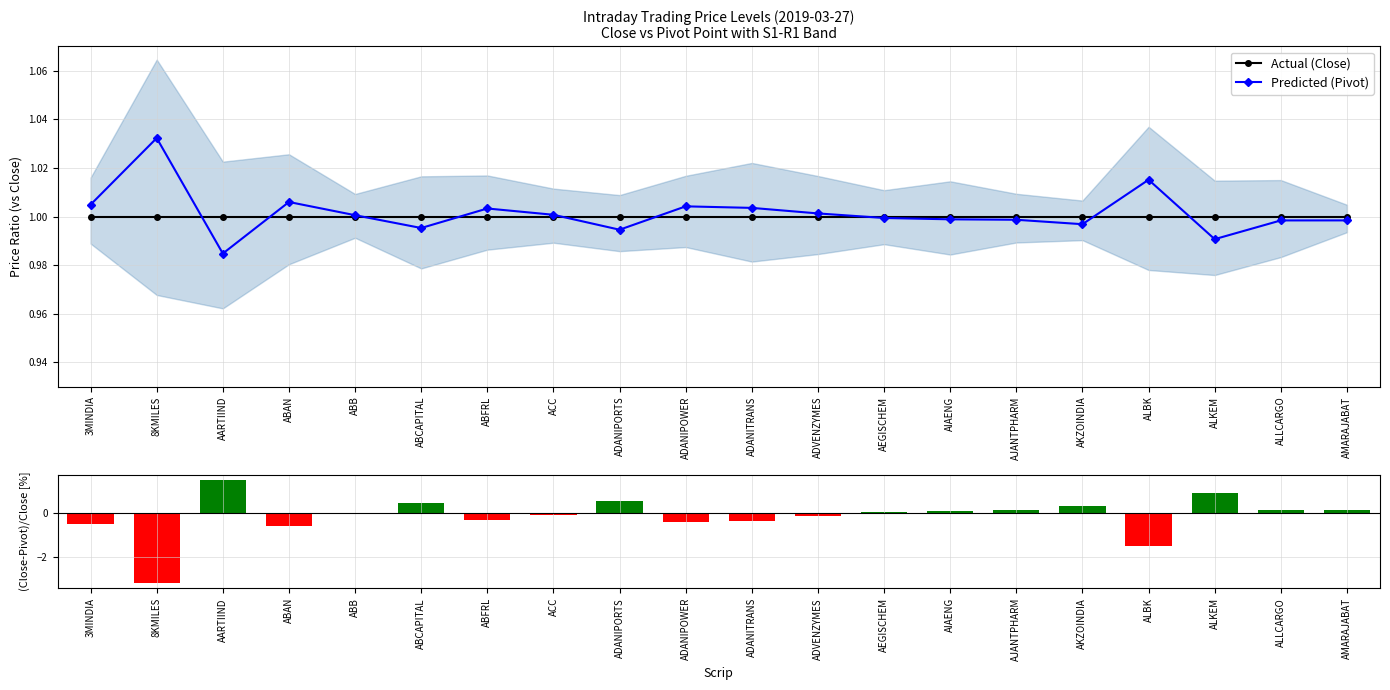

What is the sum of the Predicted (Pivot) values at AARTIIND and ABB?

2.0